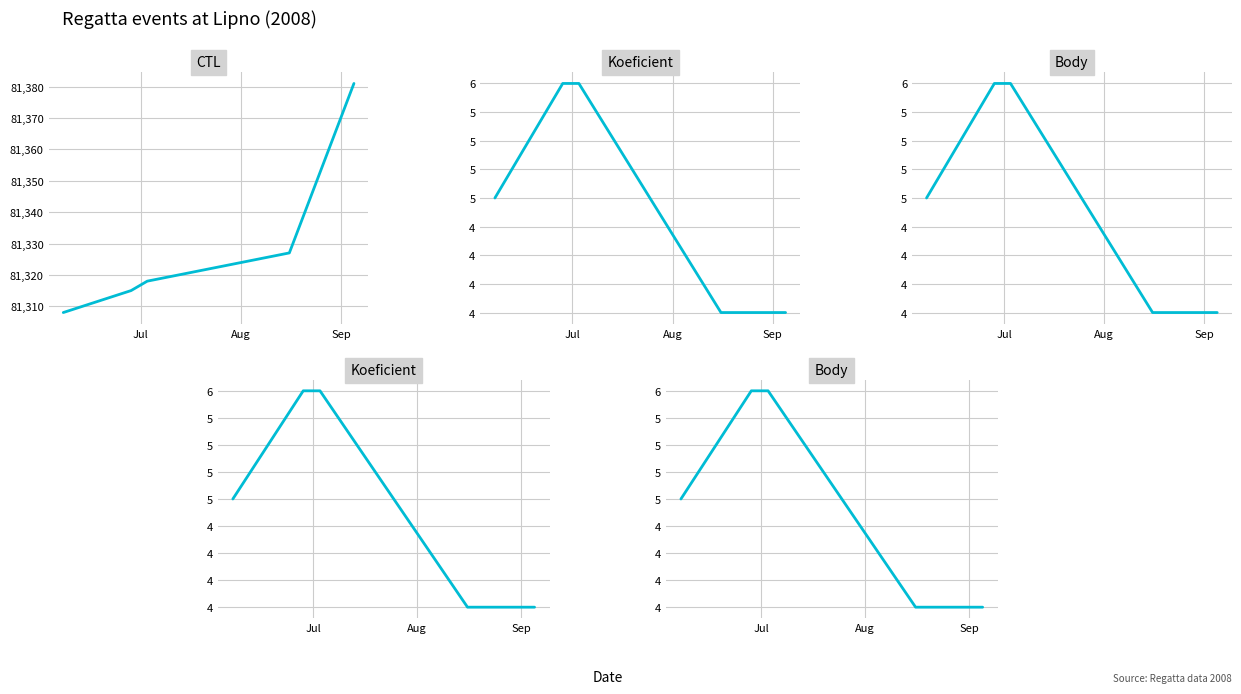

What are all the series names shown in the legend?

CTL, Koeficient, Body